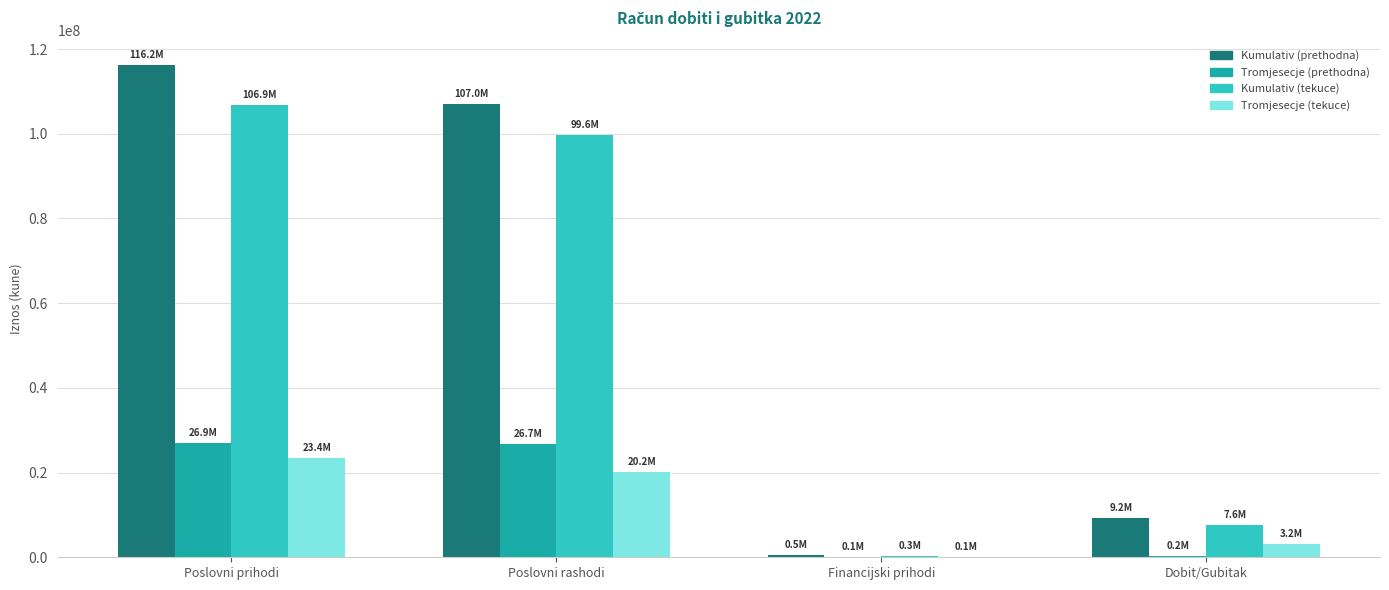

Which series has the largest total across all categories?

Kumulativ (prethodna)